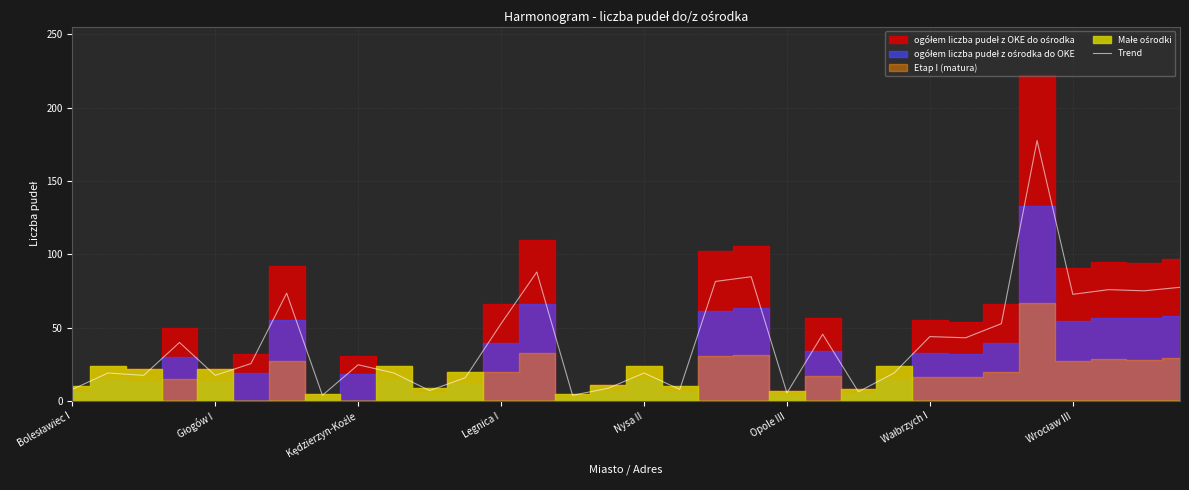

What is the maximum value for Trend?

177.6